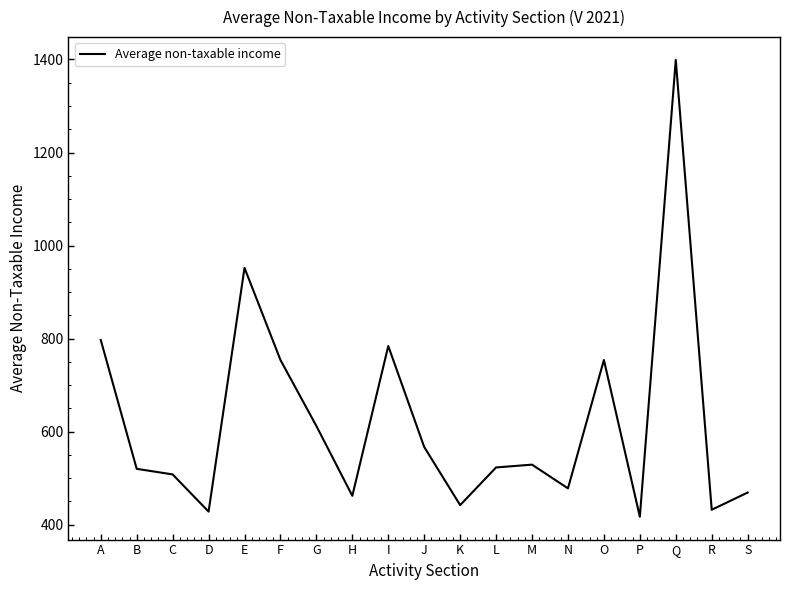

Which category has the highest value across all series?

Q